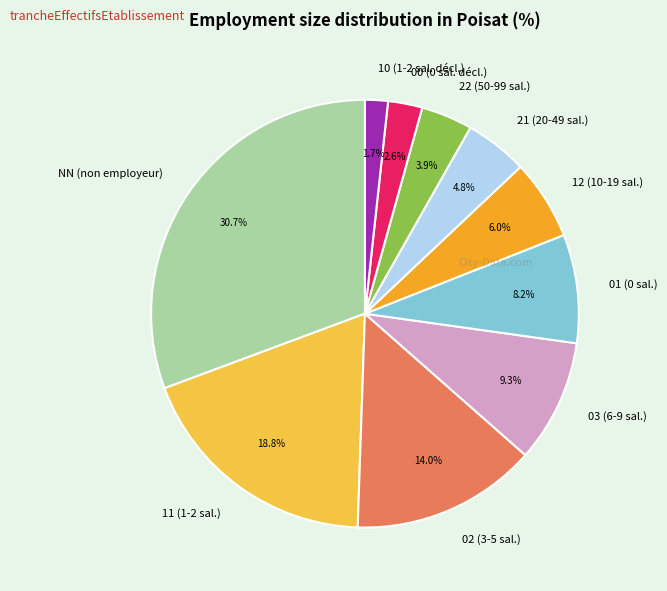

Does 02 account for over 50% of the chart?

No